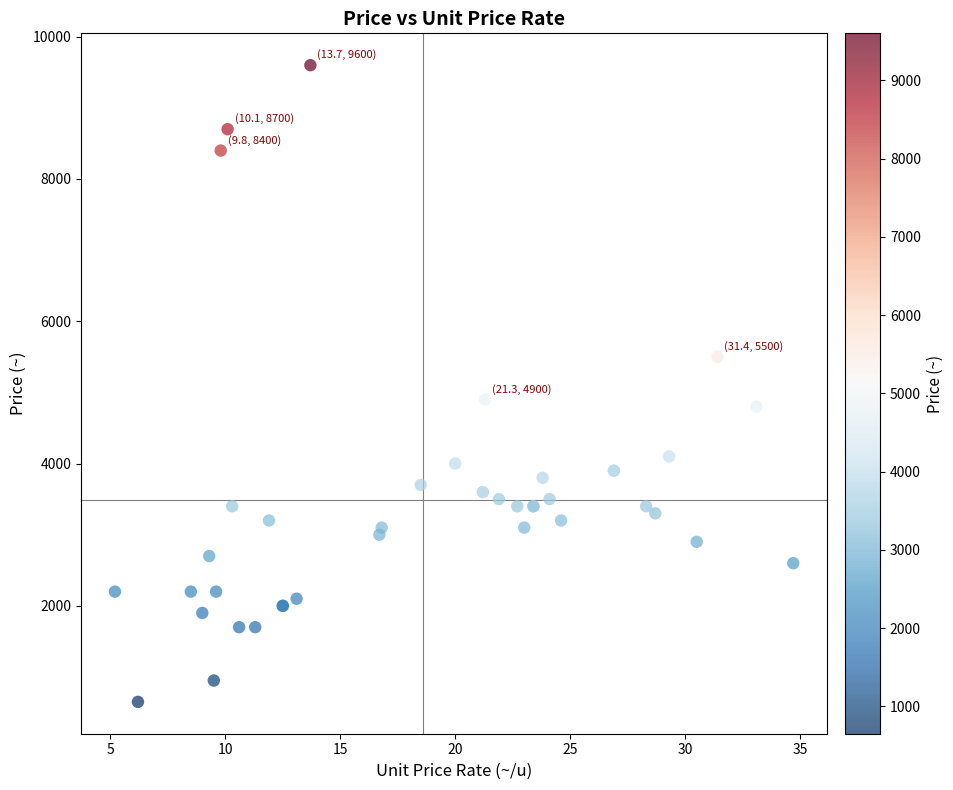

What Y value in the scatter plot is closest to 5125?

4900